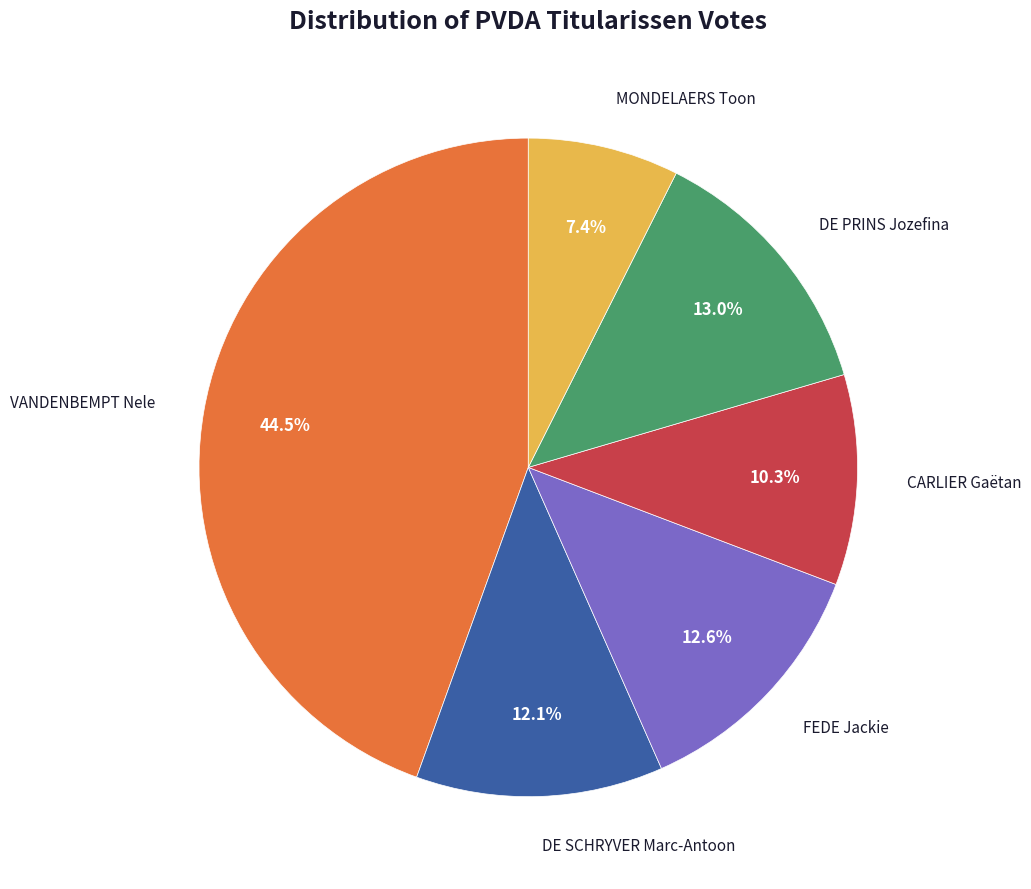

Is there any slice that represents more than half of the pie?

No